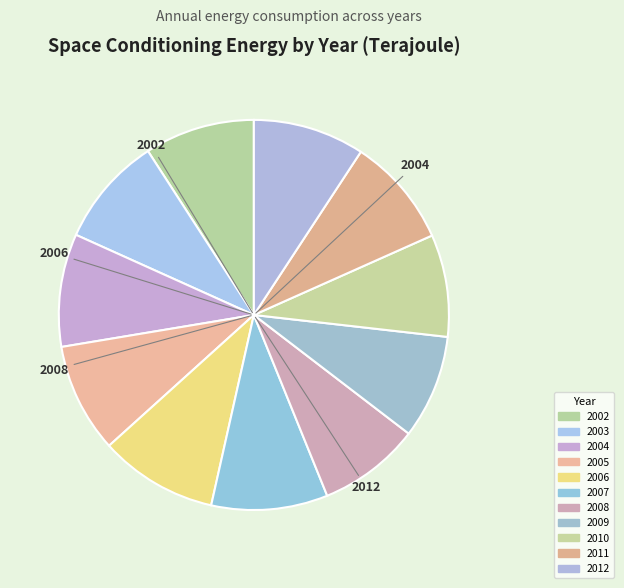

What is the change in value from 2009 to 2011?

+331